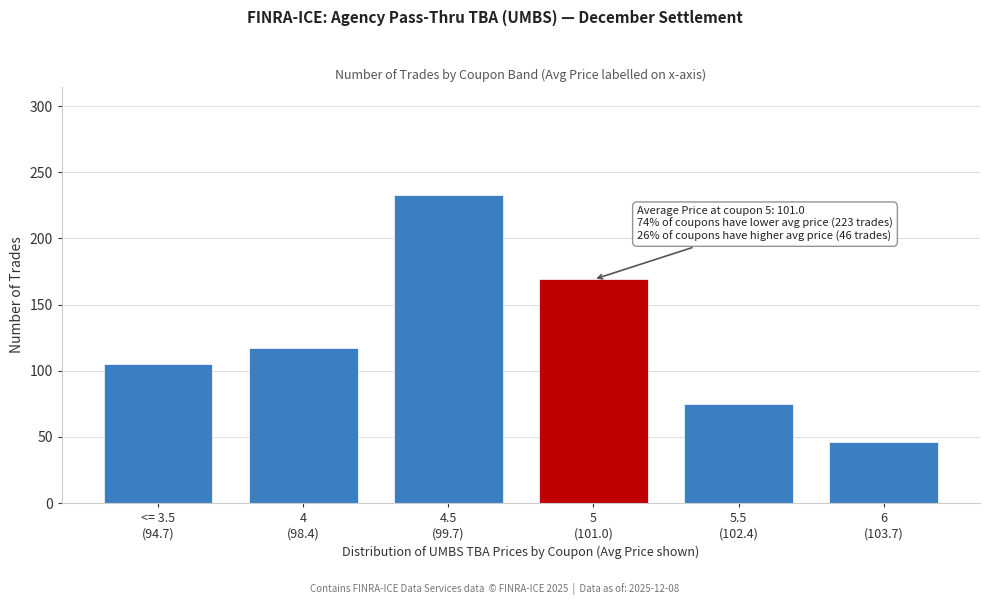

Reading right to left, list all the values displayed in this chart.

46	75	169	233	117	105